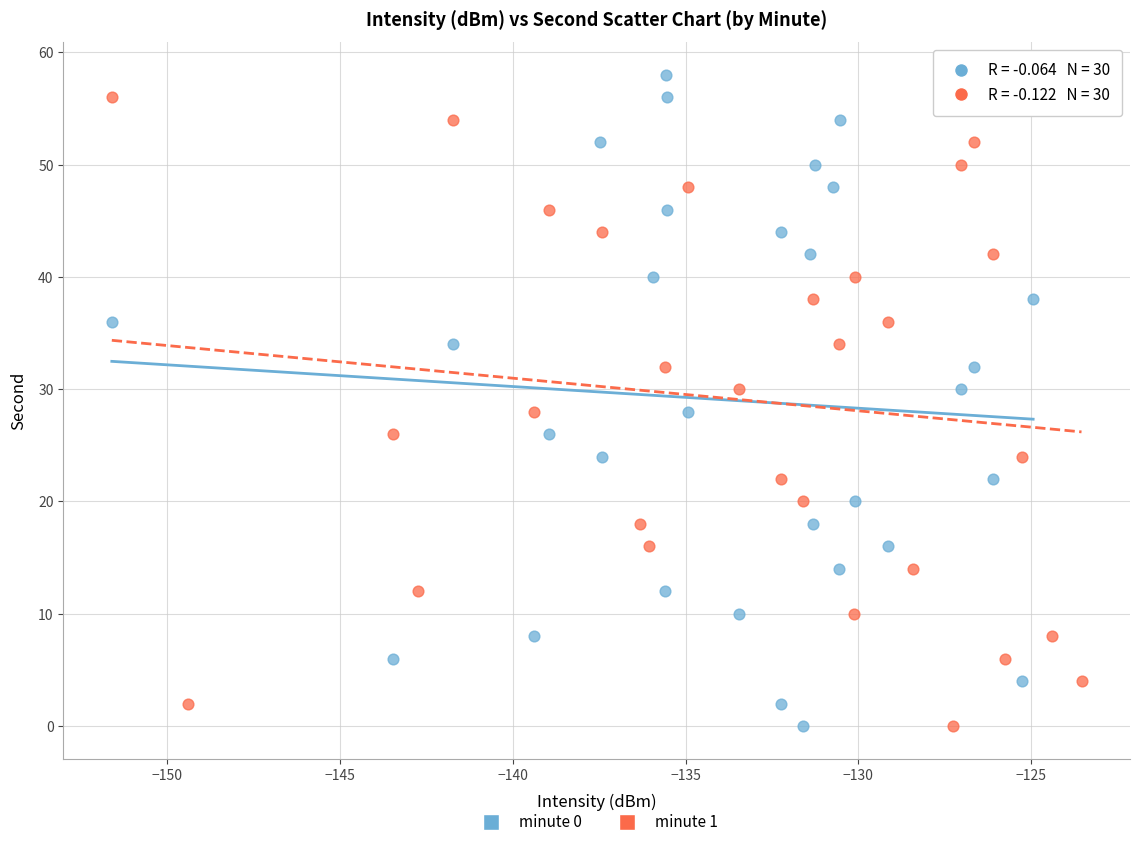

What are all the series names shown in the legend?

minute 0, minute 1